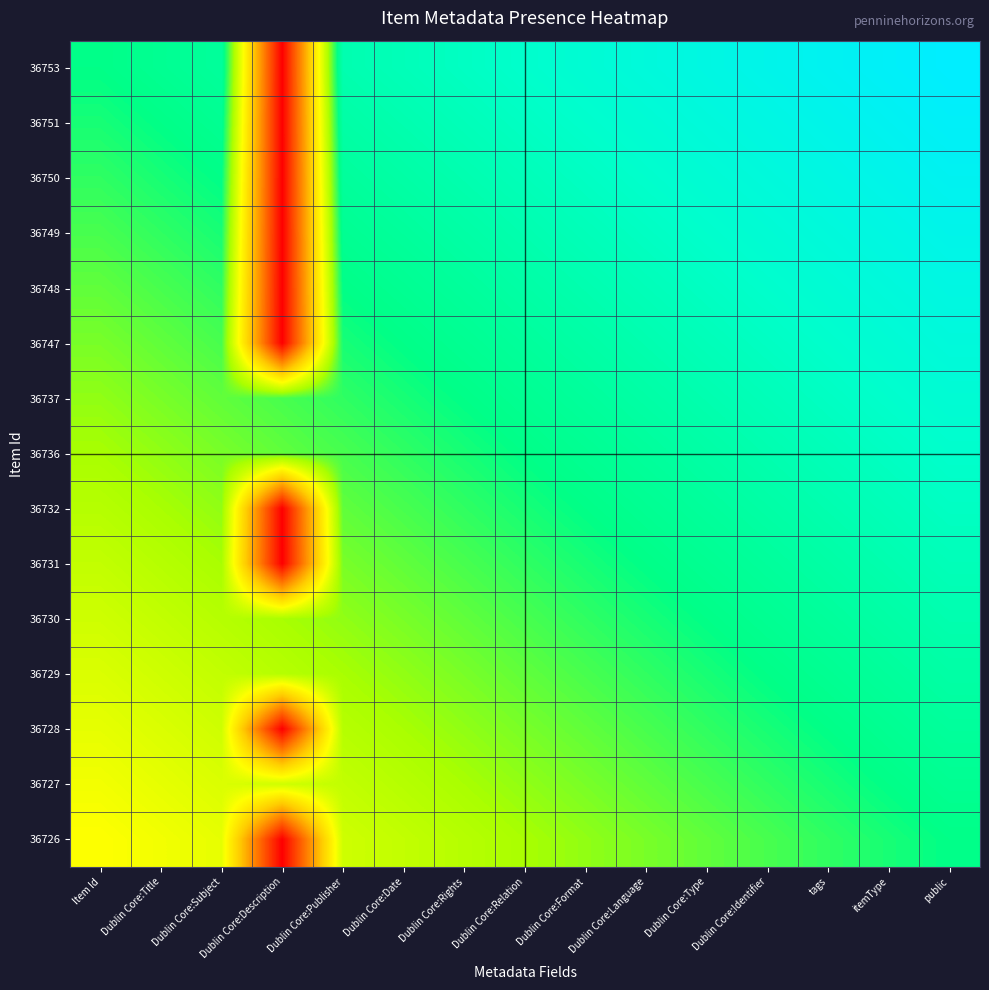

Reading left to right, transcribe all the data shown in this chart.

36753: Item Id=0.8	Dublin Core:Title=0.8	Dublin Core:Subject=0.8	Dublin Core:Description=0.0	Dublin Core:Publisher=0.8	Dublin Core:Date=0.8	Dublin Core:Rights=0.9	Dublin Core:Relation=0.9	Dublin Core:Format=0.9	Dublin Core:Language=0.9	Dublin Core:Type=0.9	Dublin Core:Identifier=0.9	tags=1.0	itemType=1.0	public=1.0
36751: Item Id=0.7	Dublin Core:Title=0.8	Dublin Core:Subject=0.8	Dublin Core:Description=0.0	Dublin Core:Publisher=0.8	Dublin Core:Date=0.8	Dublin Core:Rights=0.8	Dublin Core:Relation=0.9	Dublin Core:Format=0.9	Dublin Core:Language=0.9	Dublin Core:Type=0.9	Dublin Core:Identifier=0.9	tags=0.9	itemType=1.0	public=1.0
36750: Item Id=0.7	Dublin Core:Title=0.7	Dublin Core:Subject=0.8	Dublin Core:Description=0.0	Dublin Core:Publisher=0.8	Dublin Core:Date=0.8	Dublin Core:Rights=0.8	Dublin Core:Relation=0.8	Dublin Core:Format=0.9	Dublin Core:Language=0.9	Dublin Core:Type=0.9	Dublin Core:Identifier=0.9	tags=0.9	itemType=0.9	public=1.0
36749: Item Id=0.7	Dublin Core:Title=0.7	Dublin Core:Subject=0.7	Dublin Core:Description=0.0	Dublin Core:Publisher=0.8	Dublin Core:Date=0.8	Dublin Core:Rights=0.8	Dublin Core:Relation=0.8	Dublin Core:Format=0.8	Dublin Core:Language=0.9	Dublin Core:Type=0.9	Dublin Core:Identifier=0.9	tags=0.9	itemType=0.9	public=0.9
36748: Item Id=0.7	Dublin Core:Title=0.7	Dublin Core:Subject=0.7	Dublin Core:Description=0.0	Dublin Core:Publisher=0.8	Dublin Core:Date=0.8	Dublin Core:Rights=0.8	Dublin Core:Relation=0.8	Dublin Core:Format=0.8	Dublin Core:Language=0.8	Dublin Core:Type=0.9	Dublin Core:Identifier=0.9	tags=0.9	itemType=0.9	public=0.9
36747: Item Id=0.7	Dublin Core:Title=0.7	Dublin Core:Subject=0.7	Dublin Core:Description=0.0	Dublin Core:Publisher=0.7	Dublin Core:Date=0.8	Dublin Core:Rights=0.8	Dublin Core:Relation=0.8	Dublin Core:Format=0.8	Dublin Core:Language=0.8	Dublin Core:Type=0.8	Dublin Core:Identifier=0.9	tags=0.9	itemType=0.9	public=0.9
36737: Item Id=0.6	Dublin Core:Title=0.7	Dublin Core:Subject=0.7	Dublin Core:Description=0.7	Dublin Core:Publisher=0.7	Dublin Core:Date=0.7	Dublin Core:Rights=0.8	Dublin Core:Relation=0.8	Dublin Core:Format=0.8	Dublin Core:Language=0.8	Dublin Core:Type=0.8	Dublin Core:Identifier=0.8	tags=0.9	itemType=0.9	public=0.9
36736: Item Id=0.6	Dublin Core:Title=0.6	Dublin Core:Subject=0.7	Dublin Core:Description=0.7	Dublin Core:Publisher=0.7	Dublin Core:Date=0.7	Dublin Core:Rights=0.7	Dublin Core:Relation=0.8	Dublin Core:Format=0.8	Dublin Core:Language=0.8	Dublin Core:Type=0.8	Dublin Core:Identifier=0.8	tags=0.8	itemType=0.9	public=0.9
36732: Item Id=0.6	Dublin Core:Title=0.6	Dublin Core:Subject=0.6	Dublin Core:Description=0.0	Dublin Core:Publisher=0.7	Dublin Core:Date=0.7	Dublin Core:Rights=0.7	Dublin Core:Relation=0.7	Dublin Core:Format=0.8	Dublin Core:Language=0.8	Dublin Core:Type=0.8	Dublin Core:Identifier=0.8	tags=0.8	itemType=0.8	public=0.9
36731: Item Id=0.6	Dublin Core:Title=0.6	Dublin Core:Subject=0.6	Dublin Core:Description=0.0	Dublin Core:Publisher=0.7	Dublin Core:Date=0.7	Dublin Core:Rights=0.7	Dublin Core:Relation=0.7	Dublin Core:Format=0.7	Dublin Core:Language=0.8	Dublin Core:Type=0.8	Dublin Core:Identifier=0.8	tags=0.8	itemType=0.8	public=0.8
36730: Item Id=0.6	Dublin Core:Title=0.6	Dublin Core:Subject=0.6	Dublin Core:Description=0.6	Dublin Core:Publisher=0.6	Dublin Core:Date=0.7	Dublin Core:Rights=0.7	Dublin Core:Relation=0.7	Dublin Core:Format=0.7	Dublin Core:Language=0.7	Dublin Core:Type=0.8	Dublin Core:Identifier=0.8	tags=0.8	itemType=0.8	public=0.8
36729: Item Id=0.6	Dublin Core:Title=0.6	Dublin Core:Subject=0.6	Dublin Core:Description=0.6	Dublin Core:Publisher=0.6	Dublin Core:Date=0.6	Dublin Core:Rights=0.7	Dublin Core:Relation=0.7	Dublin Core:Format=0.7	Dublin Core:Language=0.7	Dublin Core:Type=0.7	Dublin Core:Identifier=0.8	tags=0.8	itemType=0.8	public=0.8
36728: Item Id=0.5	Dublin Core:Title=0.6	Dublin Core:Subject=0.6	Dublin Core:Description=0.0	Dublin Core:Publisher=0.6	Dublin Core:Date=0.6	Dublin Core:Rights=0.6	Dublin Core:Relation=0.7	Dublin Core:Format=0.7	Dublin Core:Language=0.7	Dublin Core:Type=0.7	Dublin Core:Identifier=0.7	tags=0.8	itemType=0.8	public=0.8
36727: Item Id=0.5	Dublin Core:Title=0.5	Dublin Core:Subject=0.6	Dublin Core:Description=0.6	Dublin Core:Publisher=0.6	Dublin Core:Date=0.6	Dublin Core:Rights=0.6	Dublin Core:Relation=0.6	Dublin Core:Format=0.7	Dublin Core:Language=0.7	Dublin Core:Type=0.7	Dublin Core:Identifier=0.7	tags=0.7	itemType=0.8	public=0.8
36726: Item Id=0.5	Dublin Core:Title=0.5	Dublin Core:Subject=0.5	Dublin Core:Description=0.0	Dublin Core:Publisher=0.6	Dublin Core:Date=0.6	Dublin Core:Rights=0.6	Dublin Core:Relation=0.6	Dublin Core:Format=0.6	Dublin Core:Language=0.7	Dublin Core:Type=0.7	Dublin Core:Identifier=0.7	tags=0.7	itemType=0.7	public=0.8